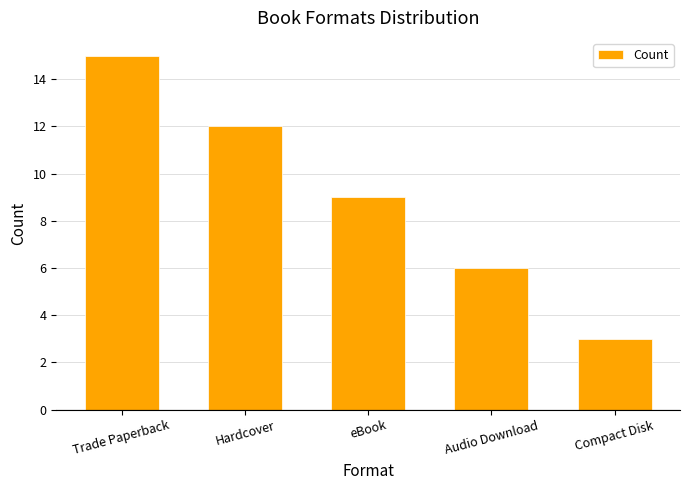

Is it true that the value at Compact Disk is 3?

True